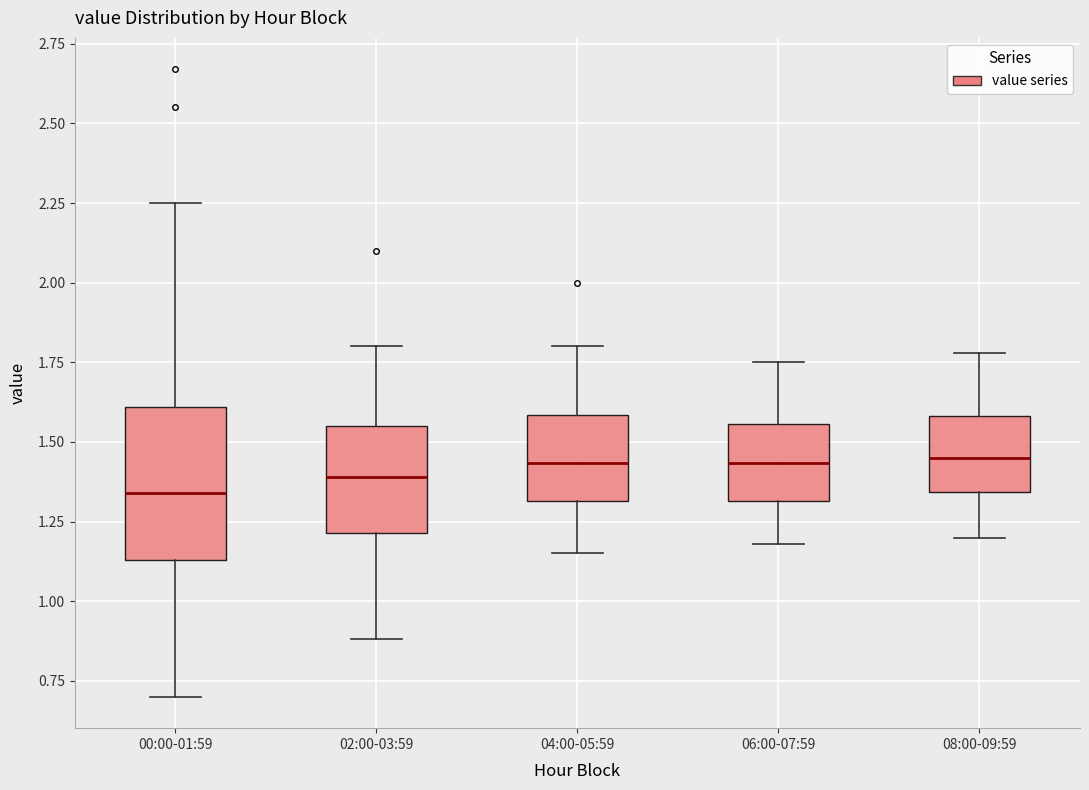

Where is the upper edge of the box for 04:00-05:59 on the y-axis? The values are not printed on the chart, so give them approximately, as read against the axis.

1.60